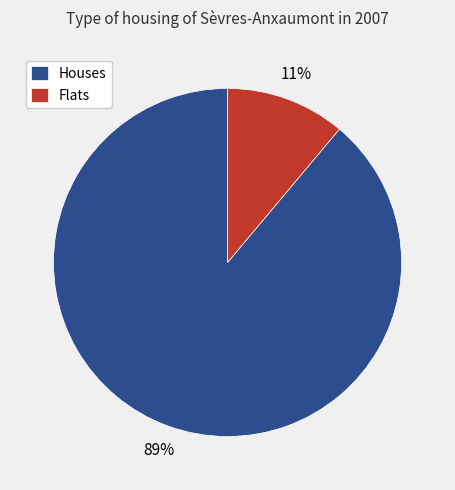

Which category has the smallest portion of the pie?

Flats